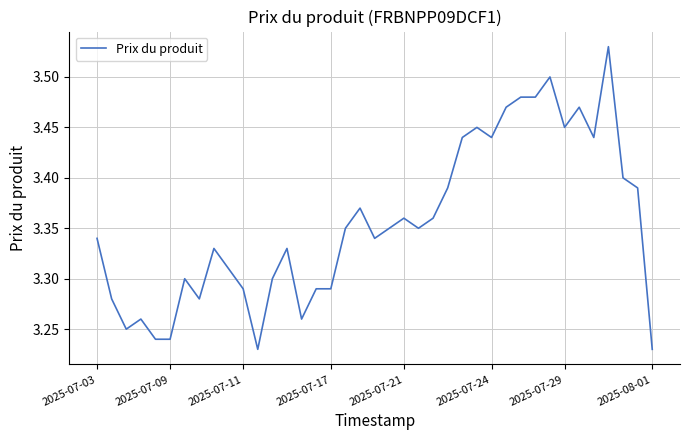

What is the difference between the maximum and minimum values?

0.3